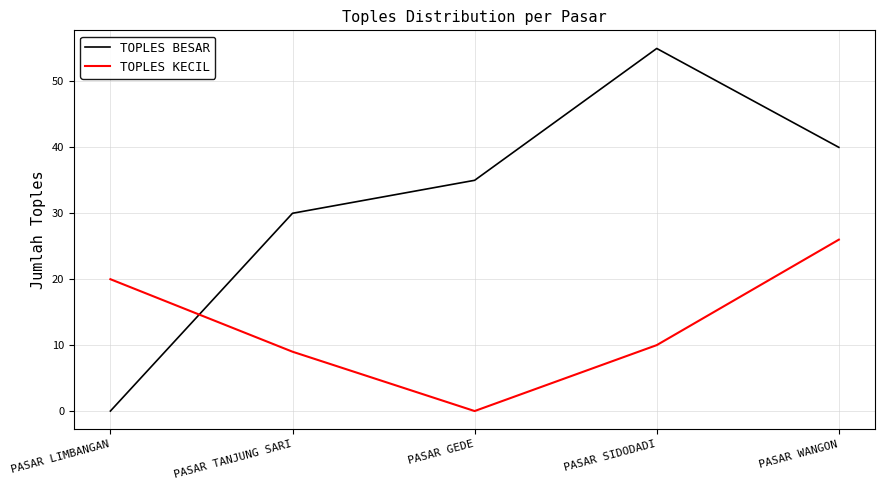

At which category is the sum across all series the highest?

PASAR WANGON